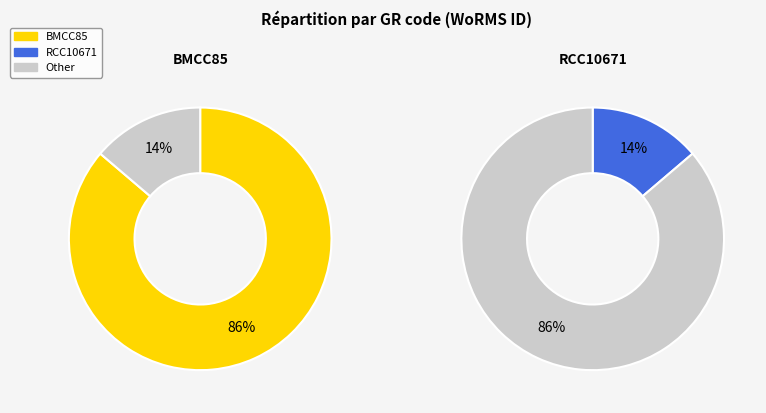

How much of the chart is everything except RCC10671?

86.2%